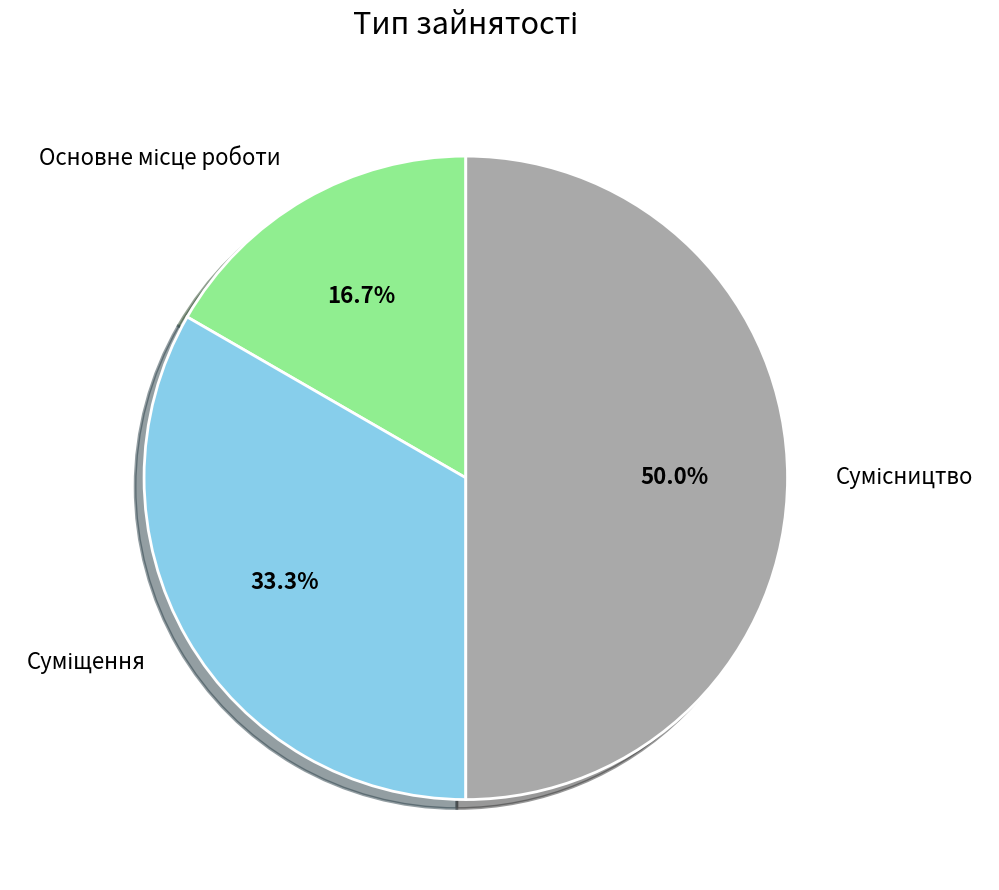

Is it true that Суміщення is 40% of the pie?

False